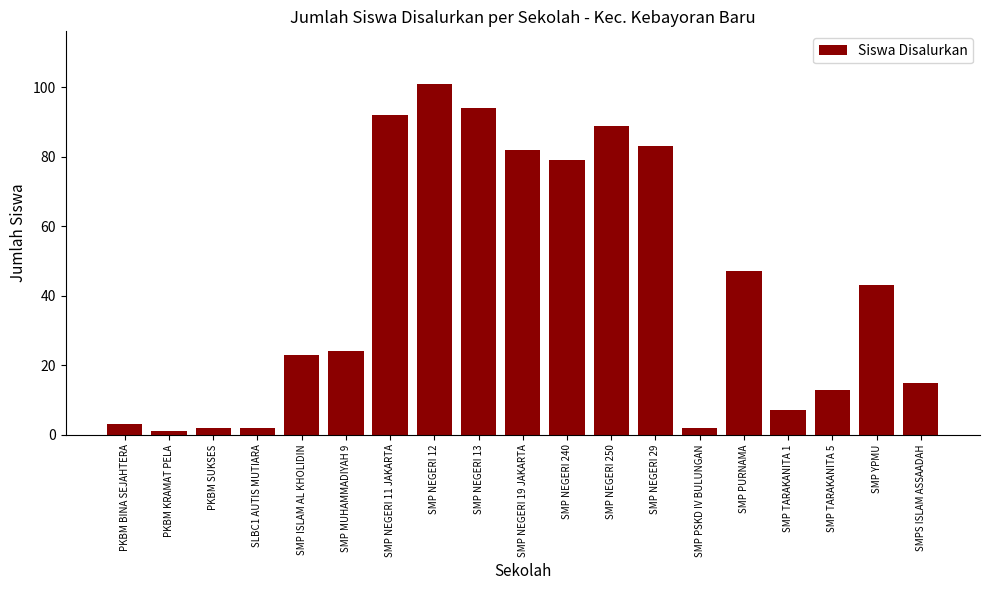

Between SMP TARAKANITA 5 and SMP MUHAMMADIYAH 9, which is larger?

SMP MUHAMMADIYAH 9